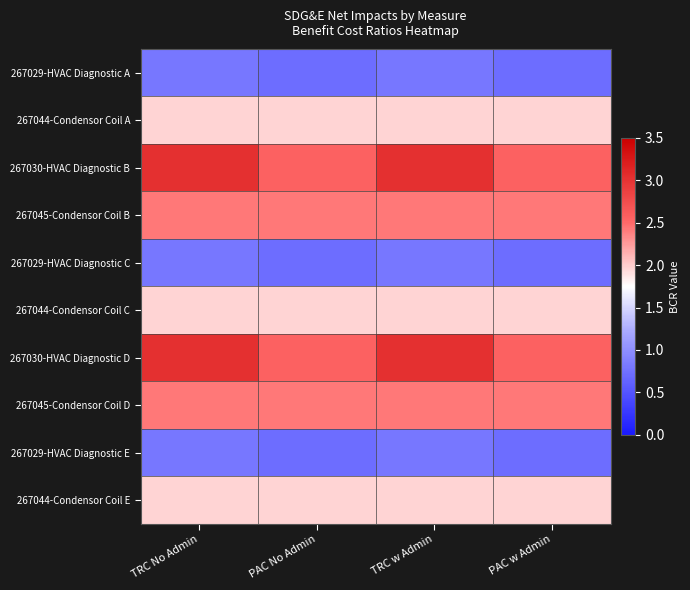

Count the number of categories in the chart.

4